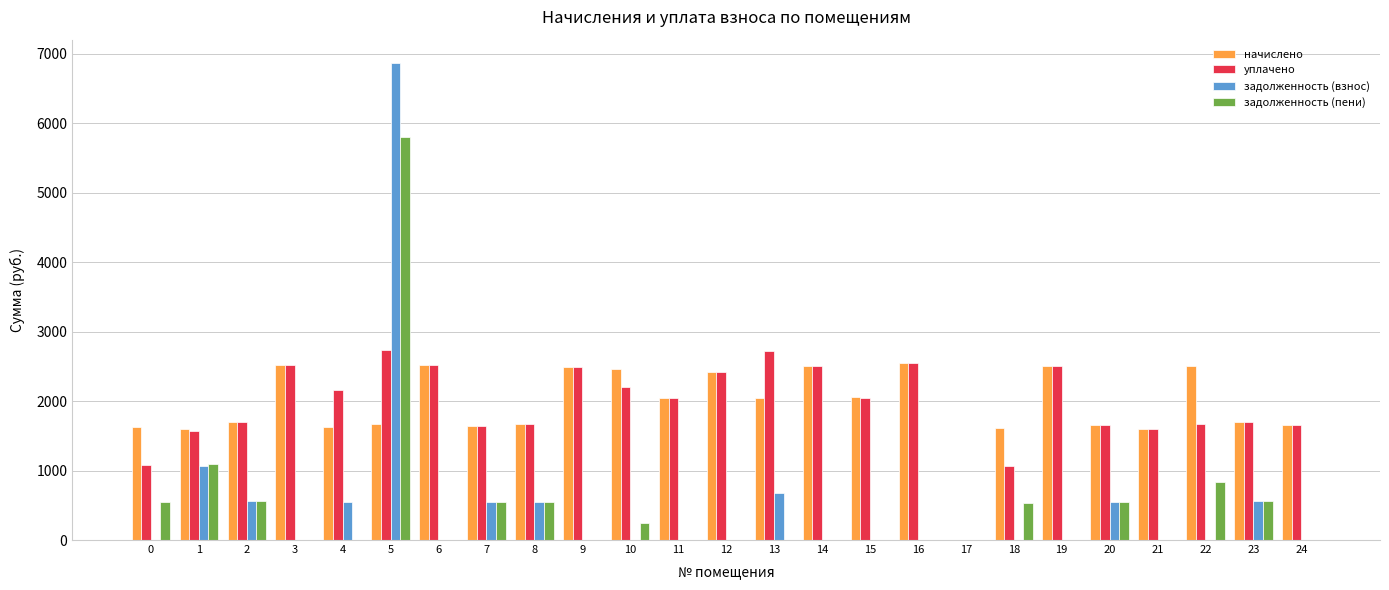

The value of начислено at 2 is 1696.0. True or false?

True